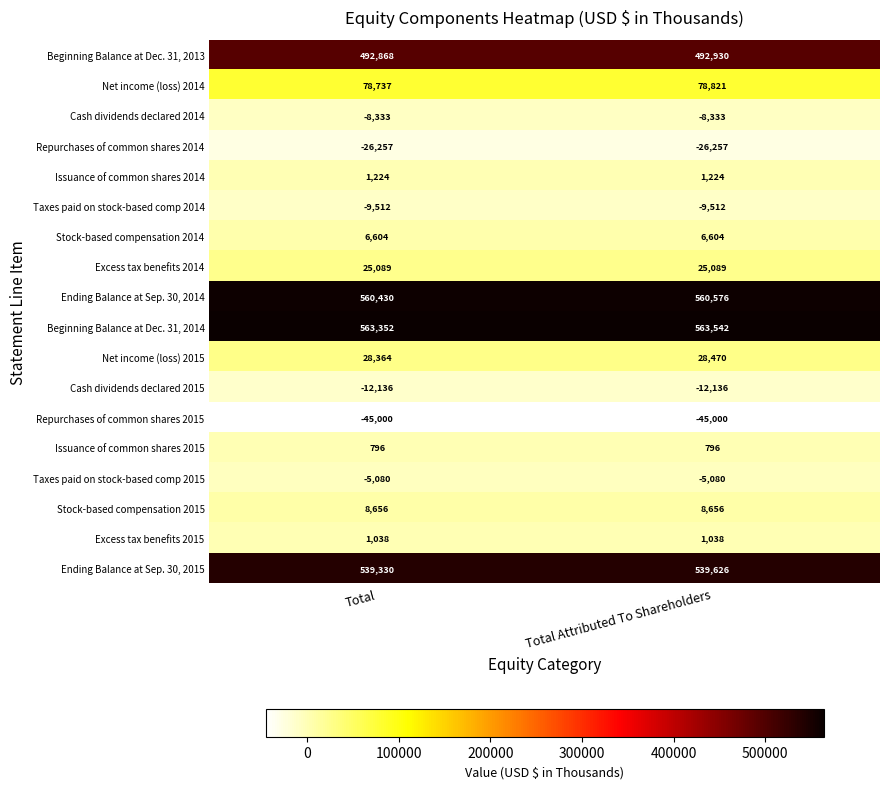

Count the number of data series in this chart.

18